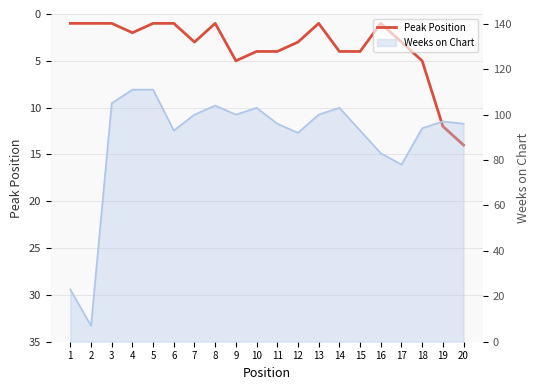

At which category does the chart reach its minimum across all series?

1